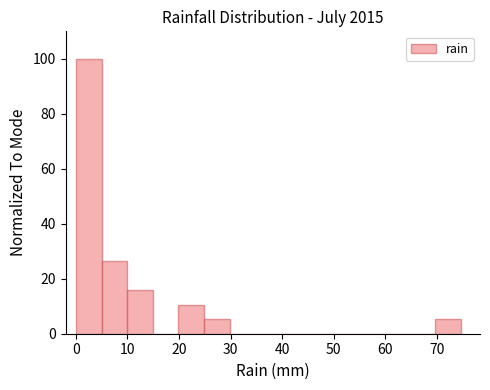

How tall is the bar that spans 10 to 15 on the x-axis? Neither the bar edges nor the heights are printed on the chart, so give them approximately, as read against the axes.

16